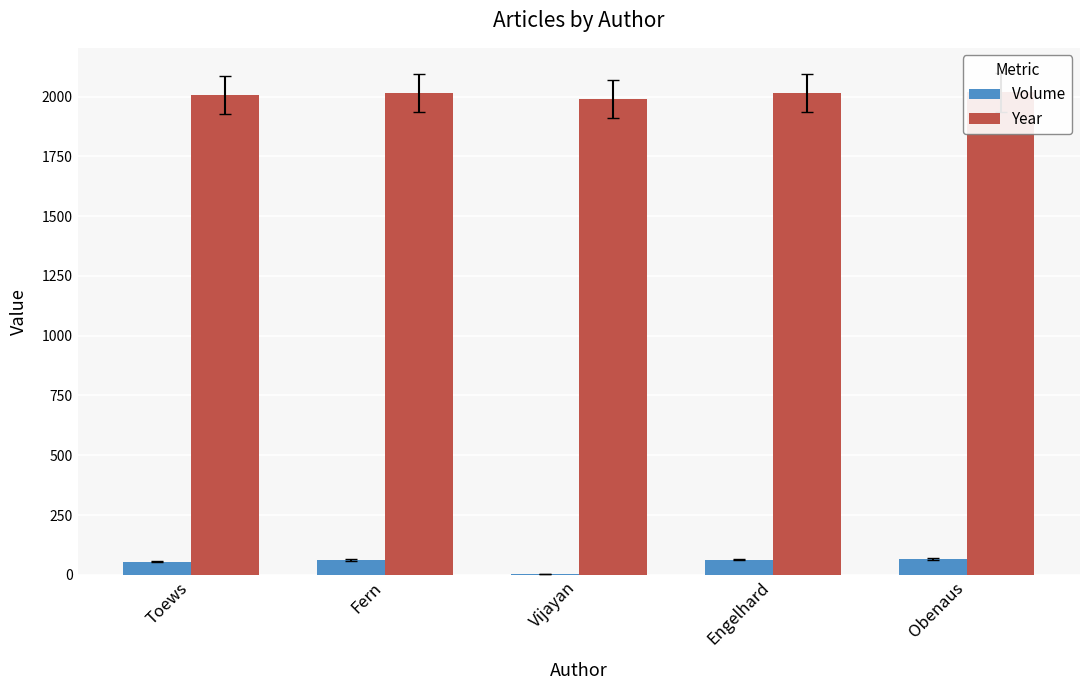

Is it true that Year equals 2015 at Engelhard?

True